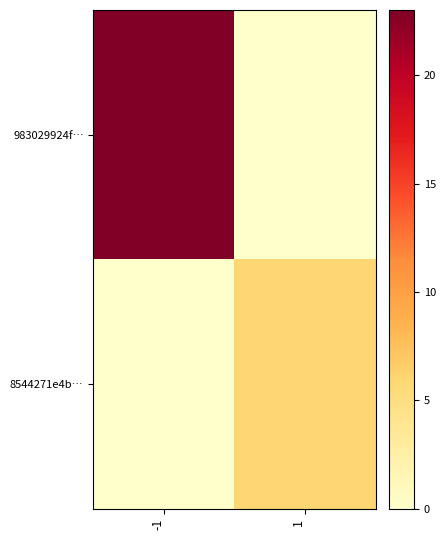

List the series in order of their peak value, lowest first.

8544271e4b…, 983029924f…